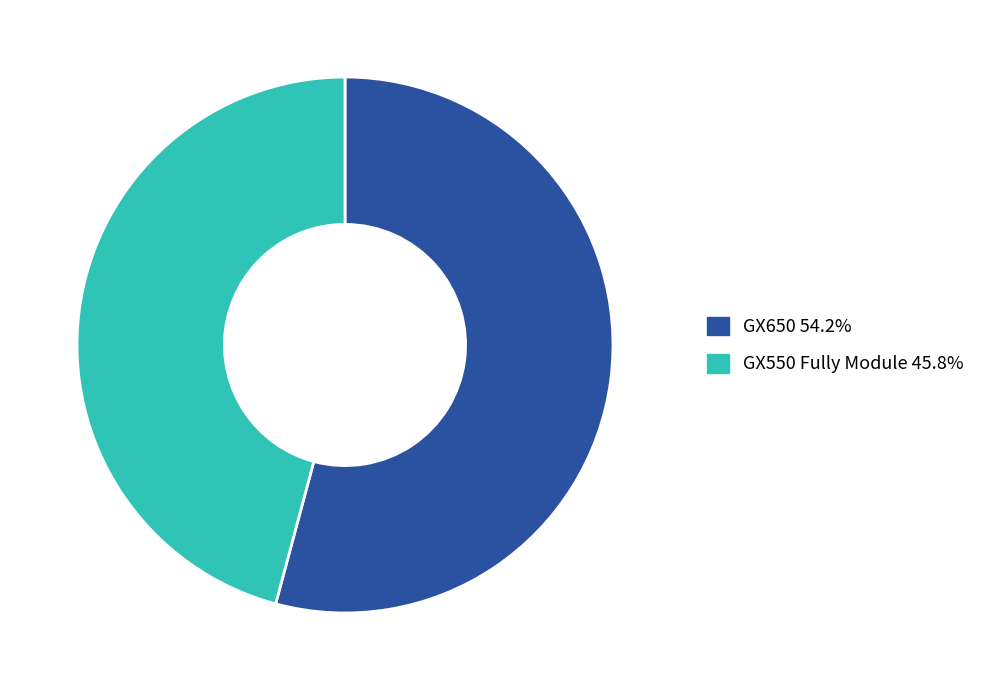

What is the ratio of the value at GX650 to the value at GX550 Fully Module?

1.2